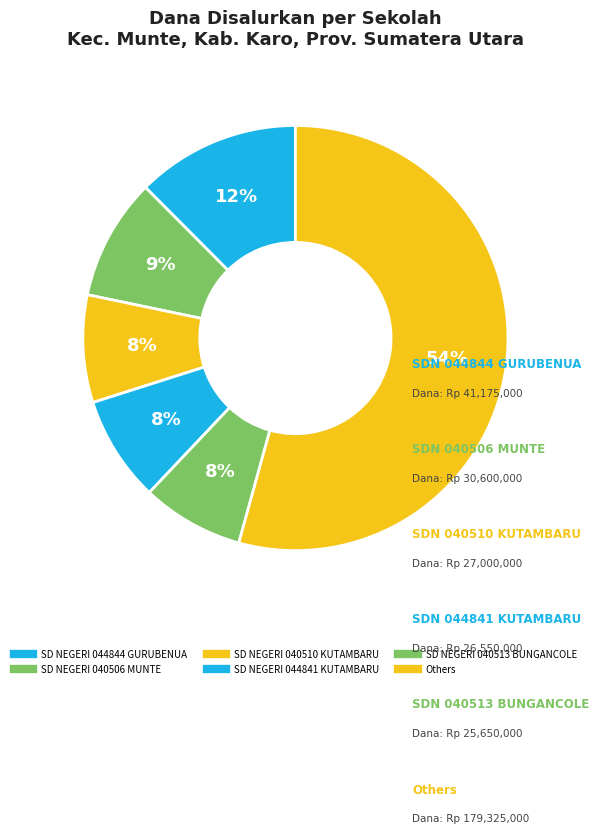

How many segments does this pie chart have?

6